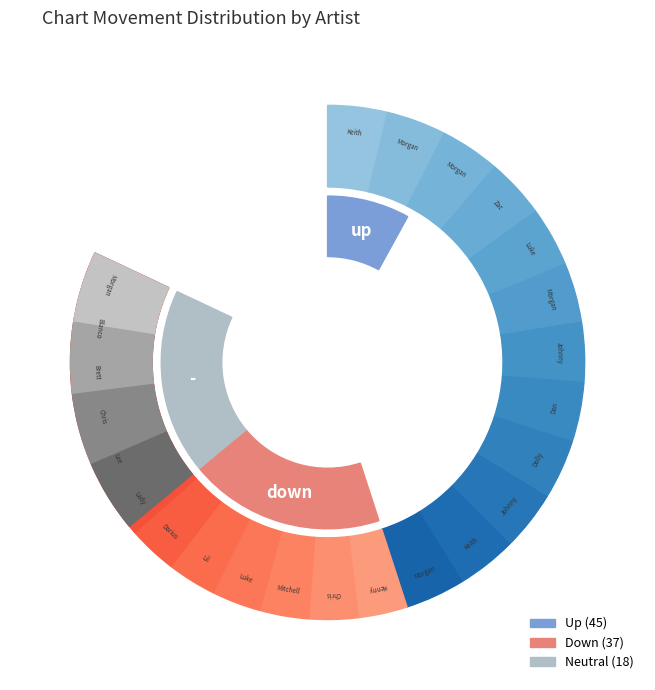

Count the number of slices in the pie.

3